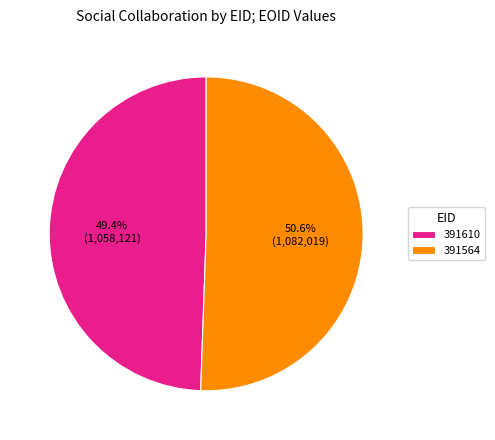

Rank the categories by value from highest to lowest.

391564, 391610